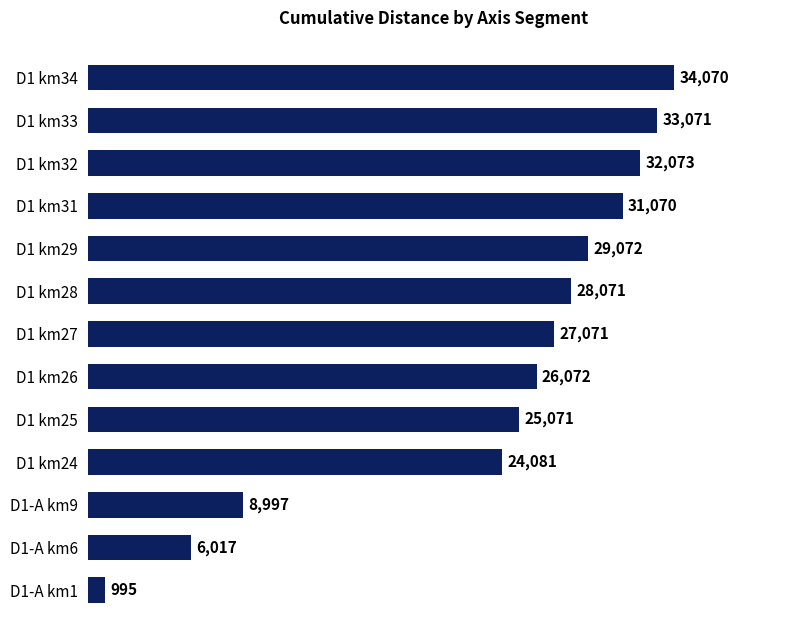

Reading top to bottom, transcribe all the data shown in this chart.

D1 km34=34070	D1 km33=33071	D1 km32=32073	D1 km31=31070	D1 km29=29072	D1 km28=28071	D1 km27=27071	D1 km26=26072	D1 km25=25071	D1 km24=24081	D1-A km9=8997	D1-A km6=6017	D1-A km1=995